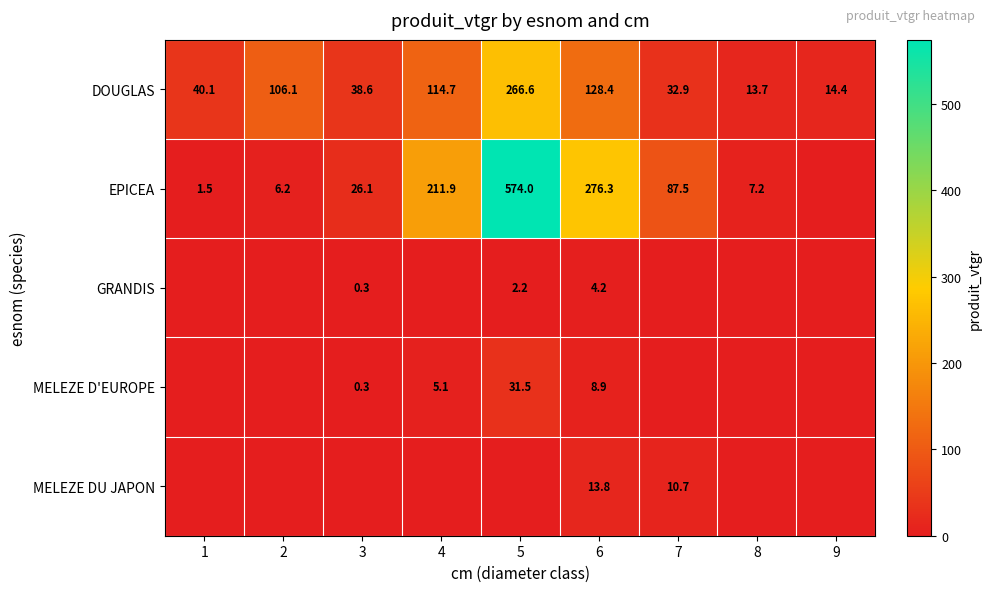

How many values in the DOUGLAS series are below 40?

4